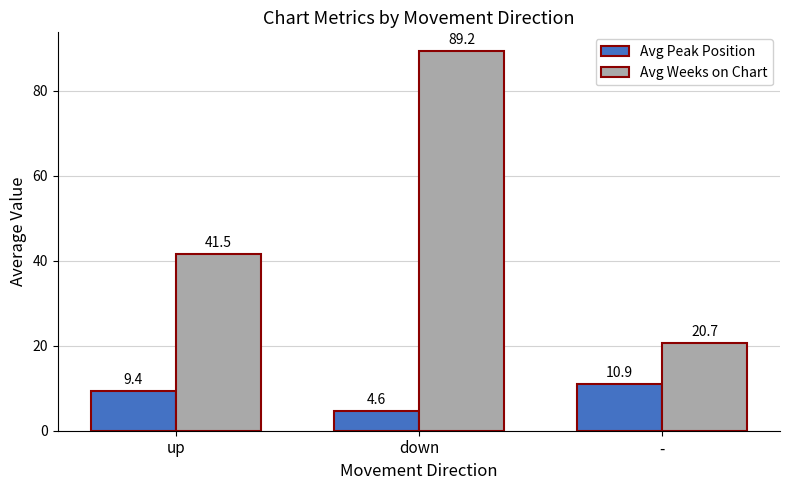

Where is Avg Weeks on Chart nearest to the value 54?

up